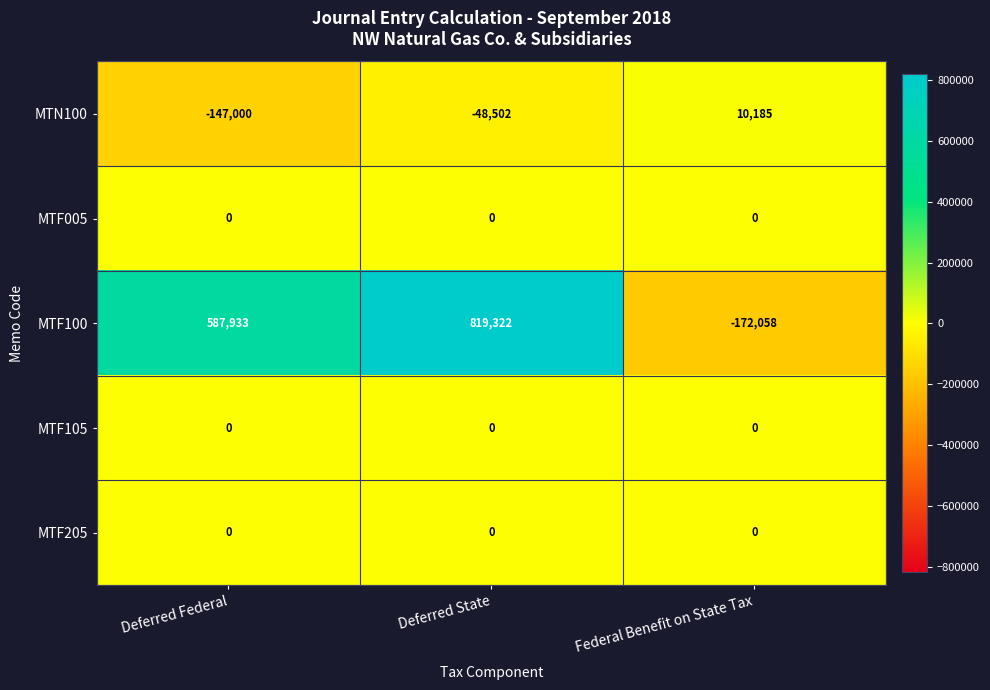

What is the sum of all MTF100 values?

1235197